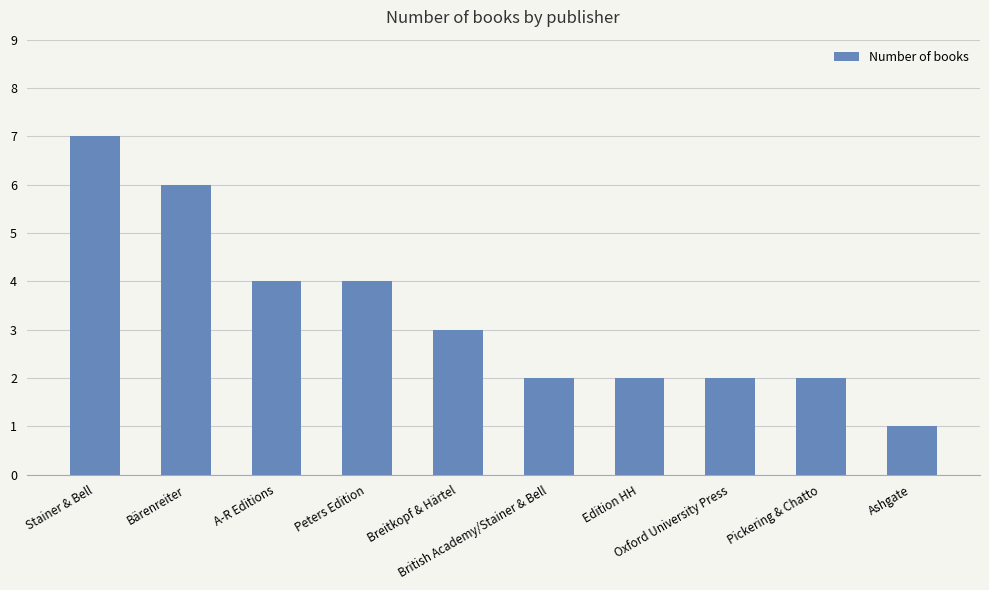

What is the average value?

3